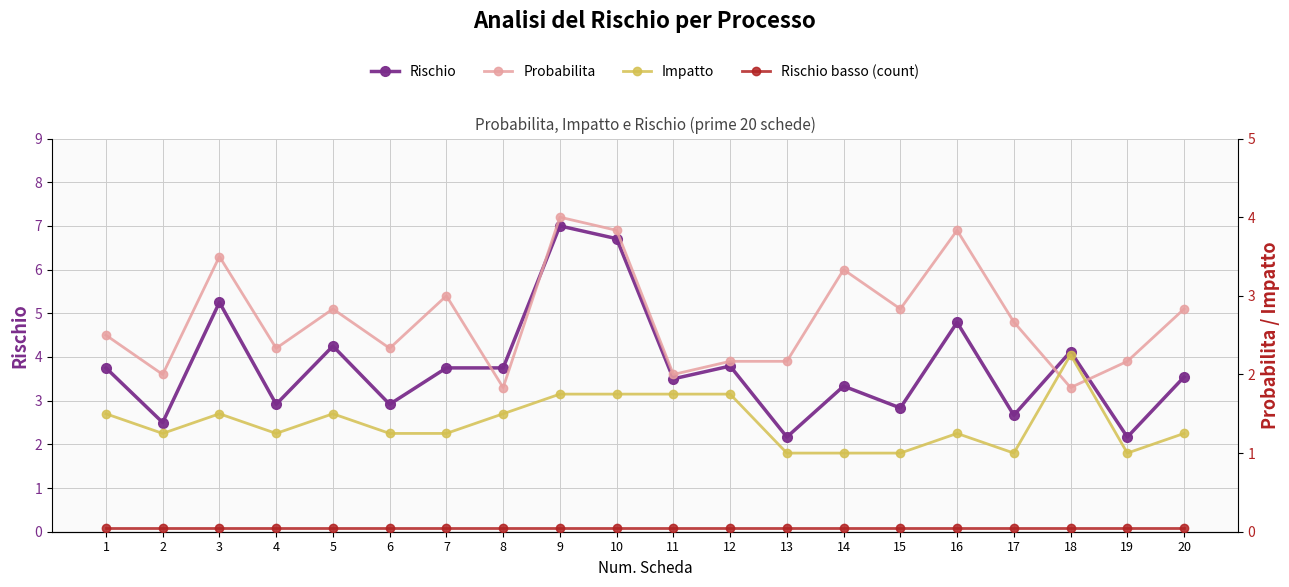

At how many categories does at least one series exceed 6?

2